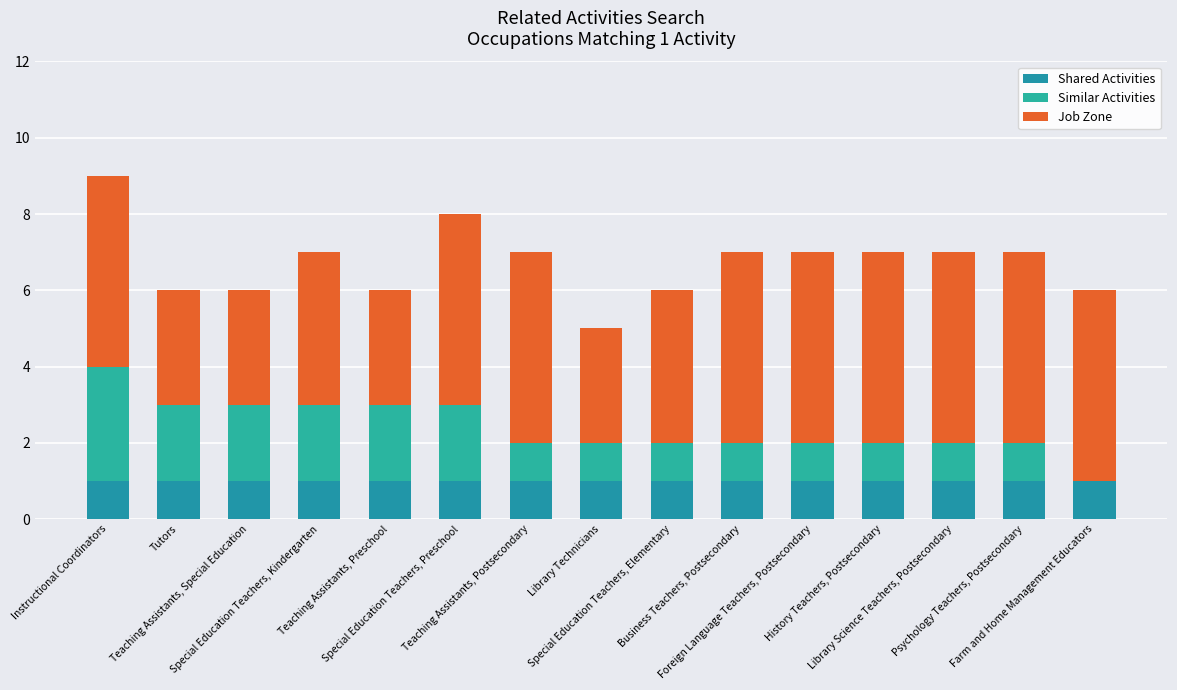

What is the label of the 1st bar from the right?

Farm and Home Management Educators